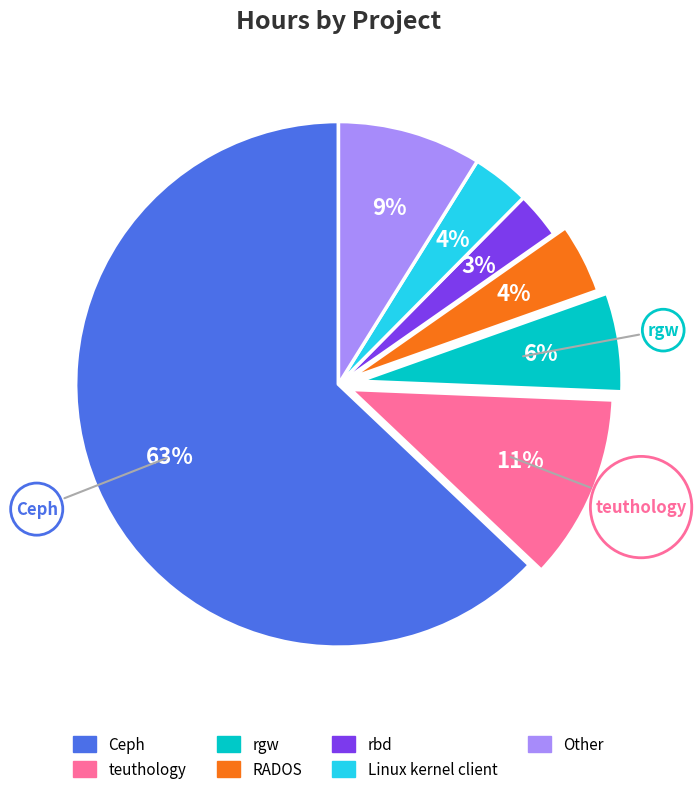

How many segments does this pie chart have?

7